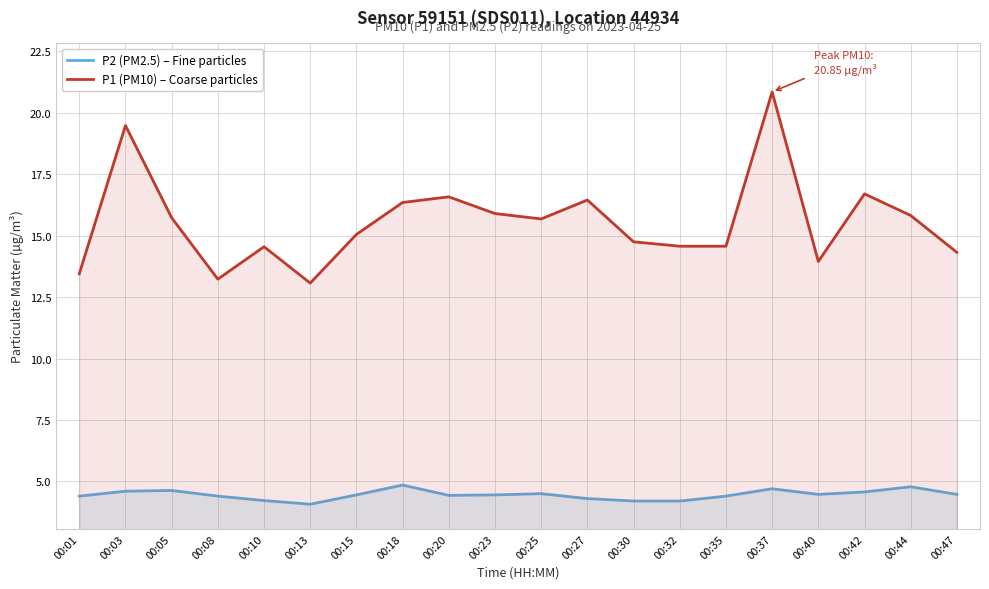

At 00:20, list the series in order from largest to smallest.

P1 (PM10) – Coarse particles, P2 (PM2.5) – Fine particles